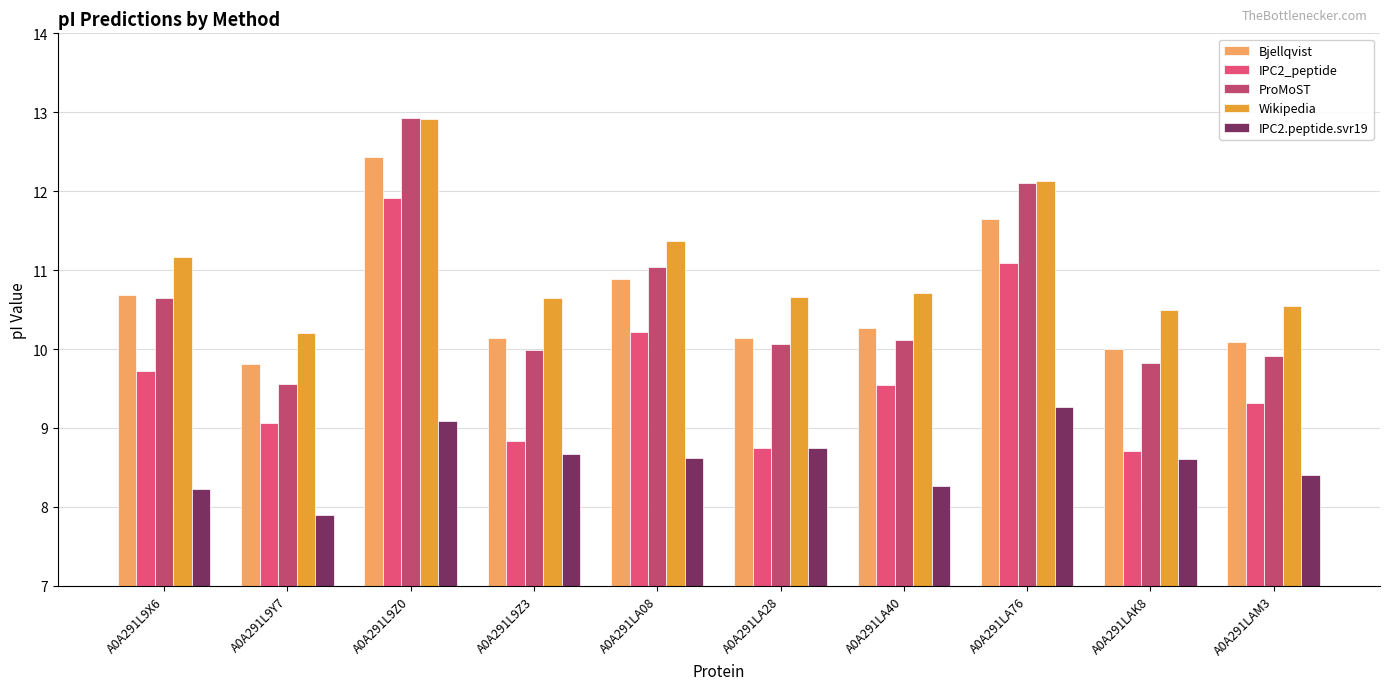

Is the value of Bjellqvist at A0A291L9X6 greater than the value of IPC2_peptide at A0A291LAM3?

Yes